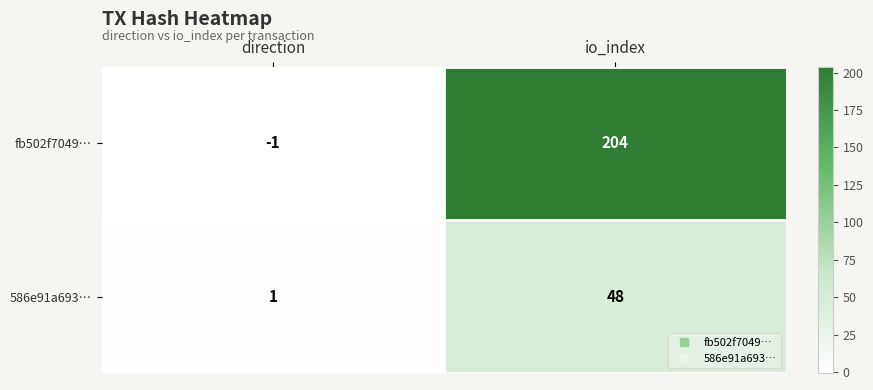

What is the maximum value for fb502f7049…?

204